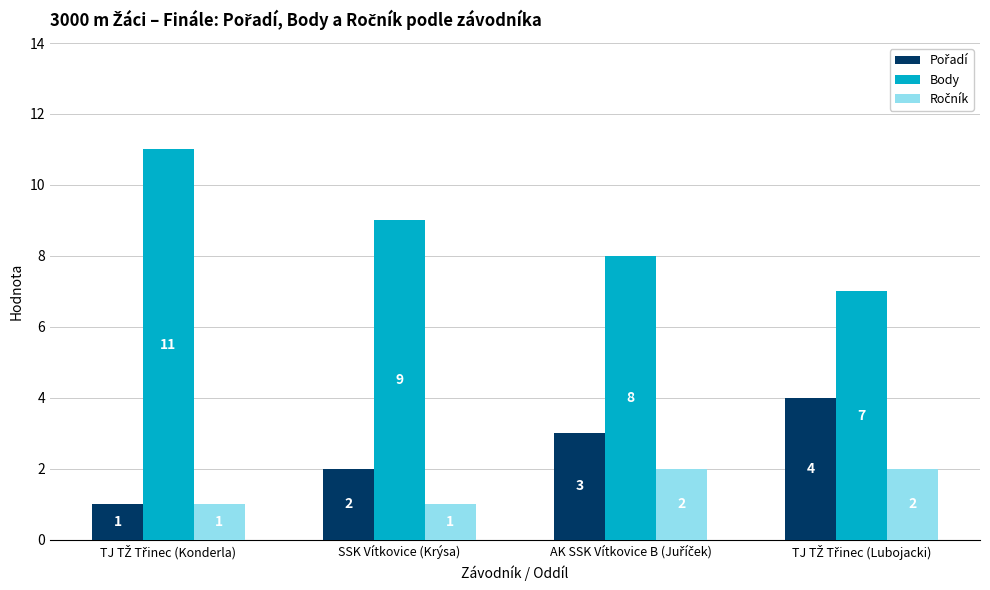

What is the average value of the Body series?

9